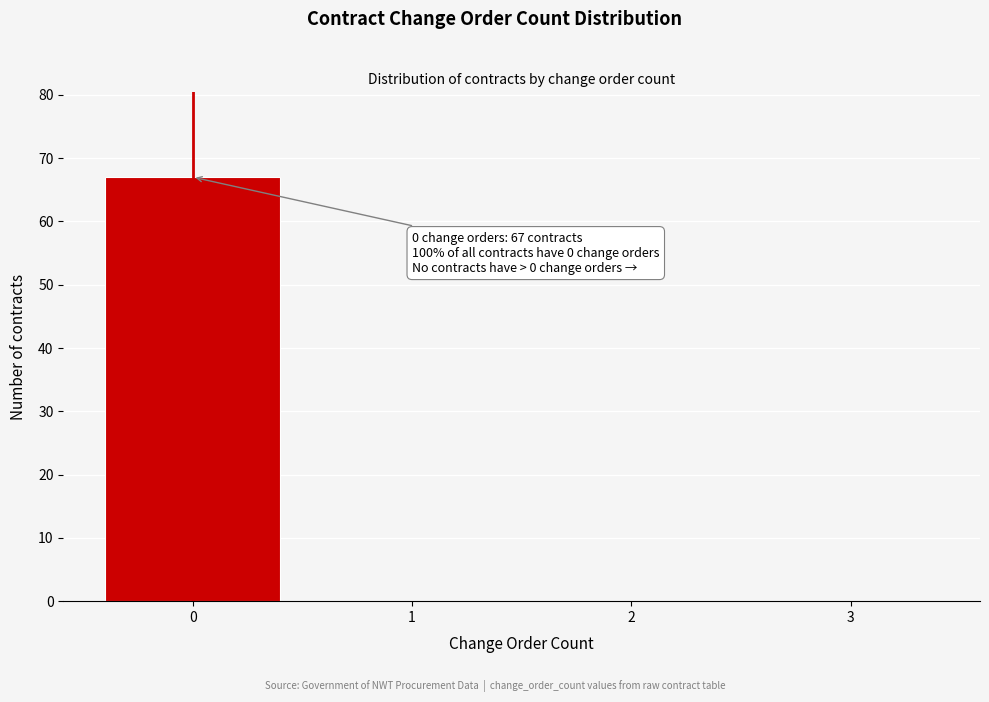

Over which range of the x-axis is the bar tallest?

-0.5 to 0.5